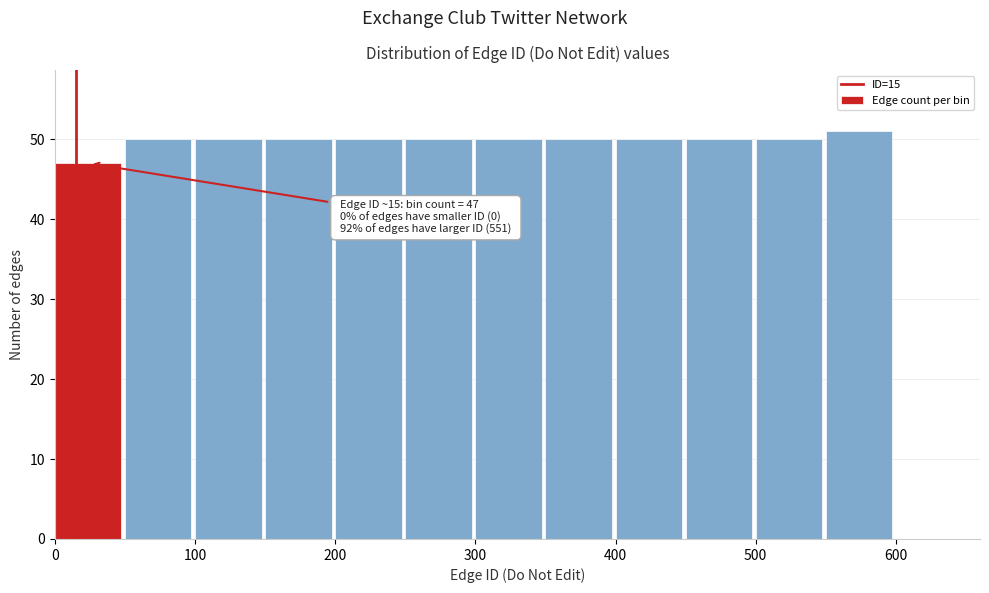

Which range on the x-axis has the tallest bar?

550 to 600